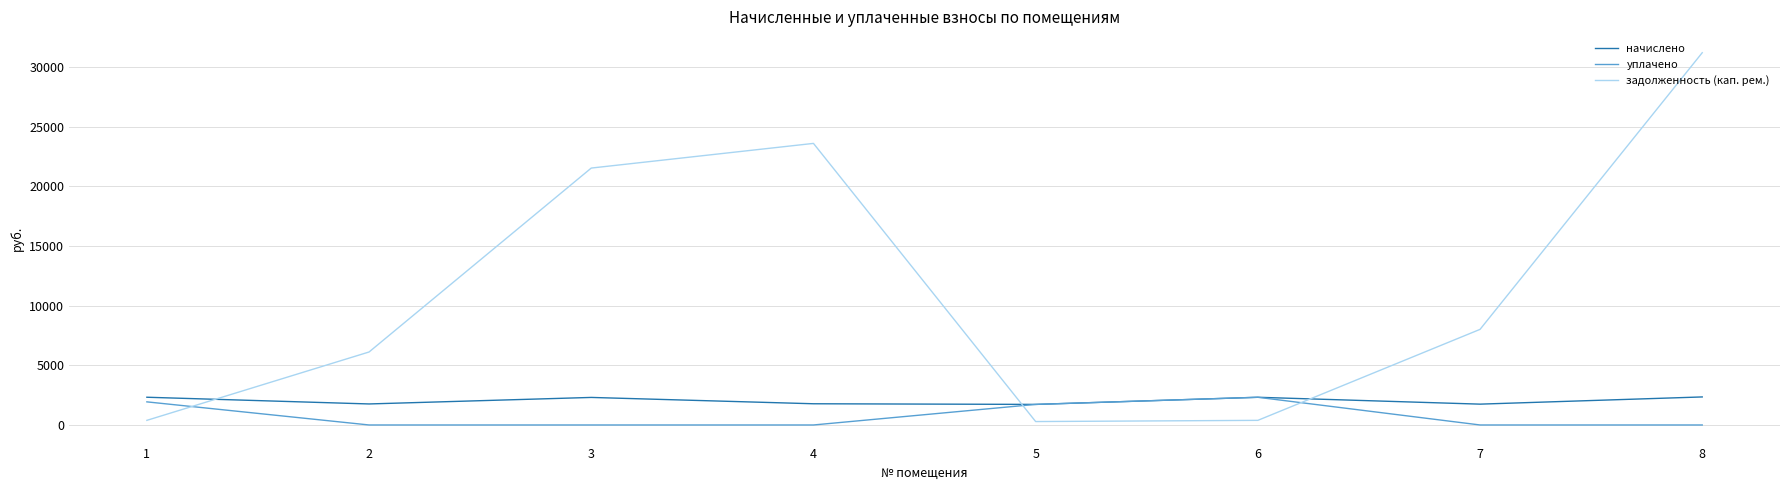

Rank the series at 3 from lowest to highest value.

уплачено, начислено, задолженность (кап. рем.)